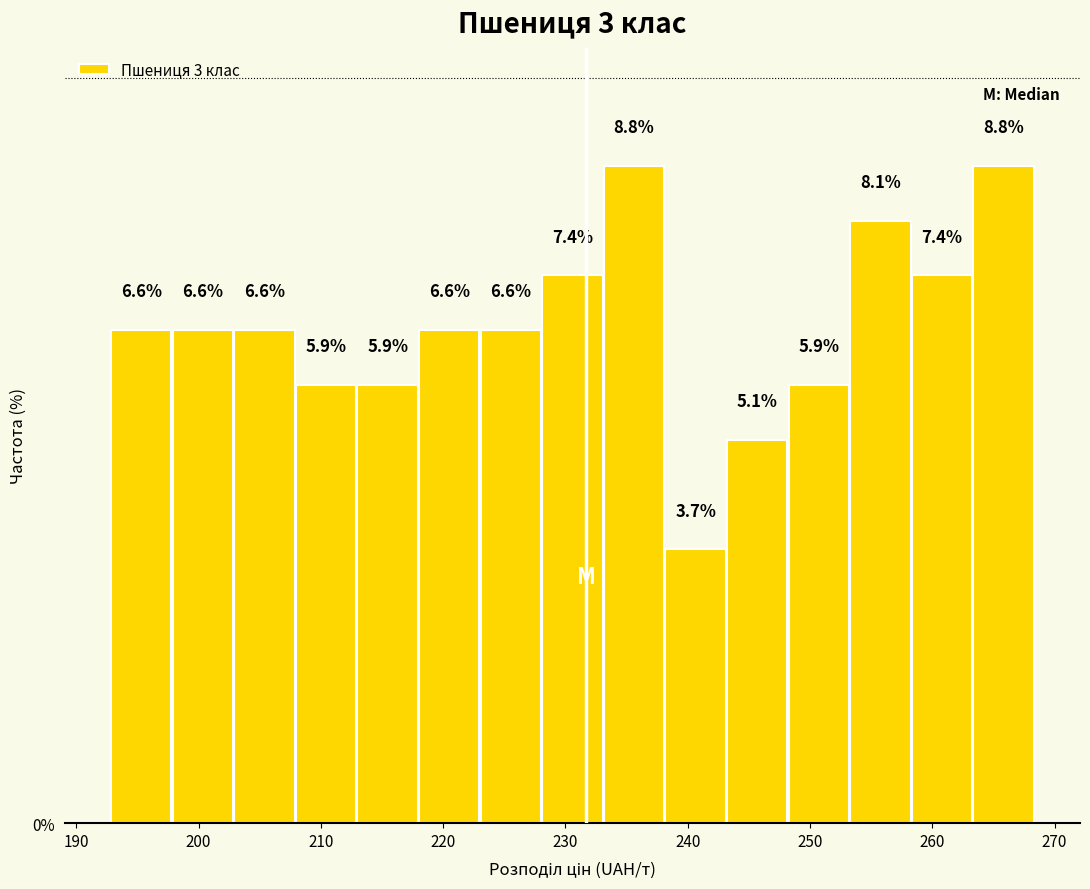

Reading left to right, transcribe this chart: for each bar, give the range it covers on the x-axis and its height. The bar edges are not printed on the chart, so give them approximately, as read against the axis.

193 to 198: 6.6
198 to 203: 6.6
203 to 208: 6.6
208 to 213: 5.9
213 to 218: 5.9
218 to 223: 6.6
223 to 228: 6.6
228 to 233: 7.4
233 to 238: 8.8
238 to 243: 3.7
243 to 248: 5.1
248 to 253: 5.9
253 to 258: 8.1
258 to 263: 7.4
263 to 268: 8.8